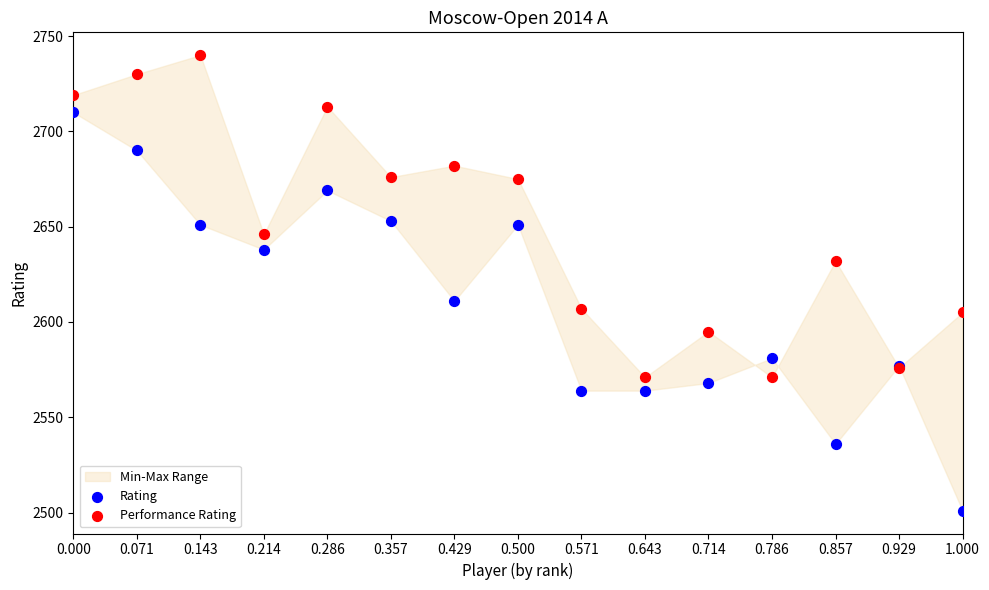

Which series contains the lowest Y value?

Rating